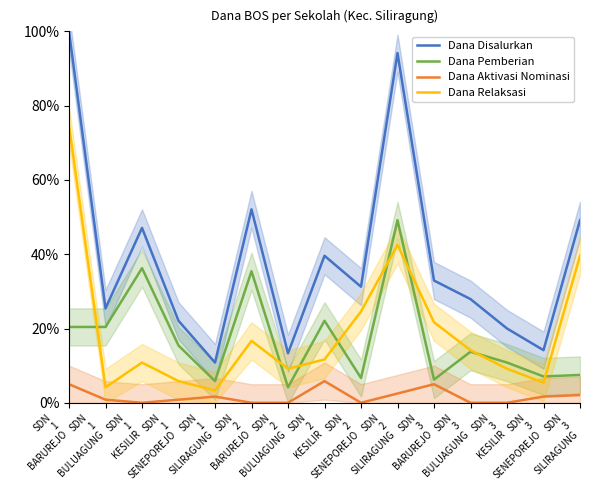

Which label corresponds to the smallest value in the chart?

SDN
1
KESILIR